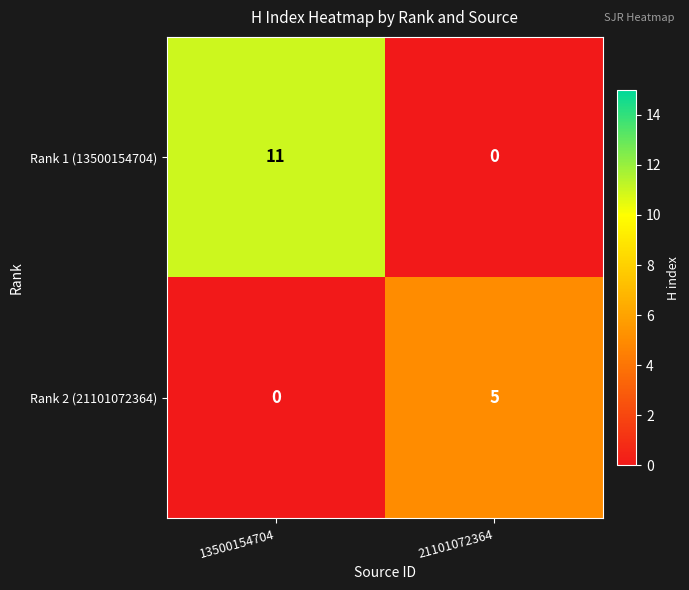

How many values in Rank 1 (13500154704) are above zero?

1